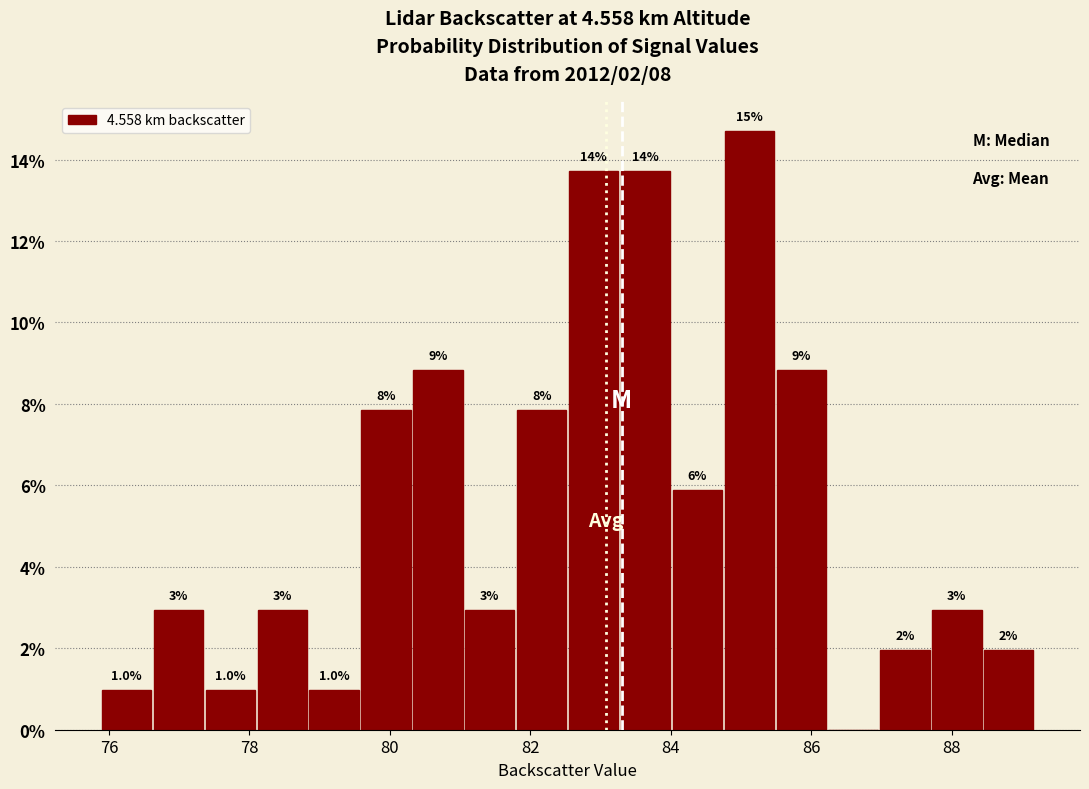

Read against the x-axis, roughly where is the centre of the tallest bar?

85.2